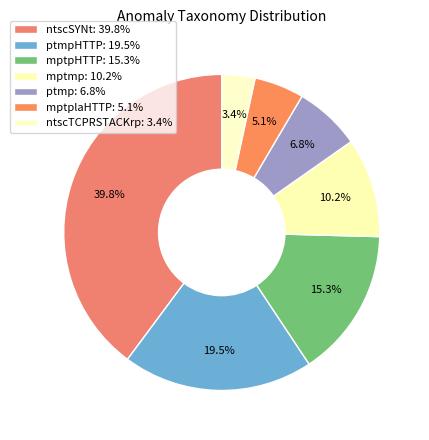

Which category has the smallest portion of the pie?

ntscTCPRSTACKrp